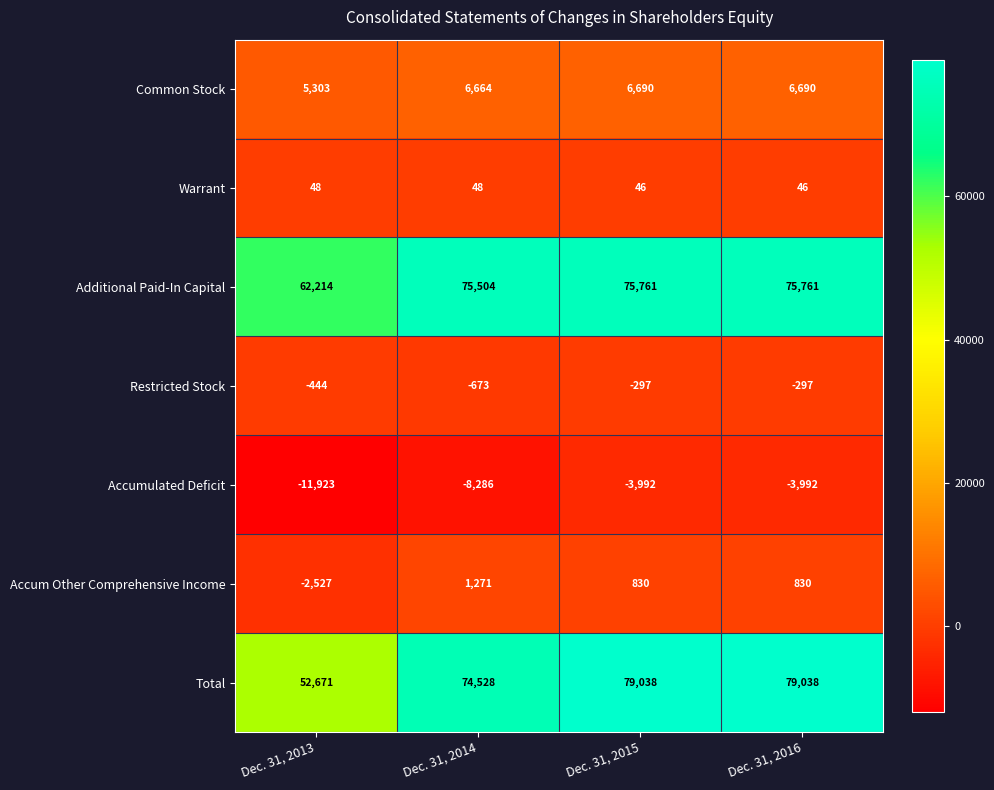

The value of Common Stock at Dec. 31, 2013 is 3030. True or false?

False